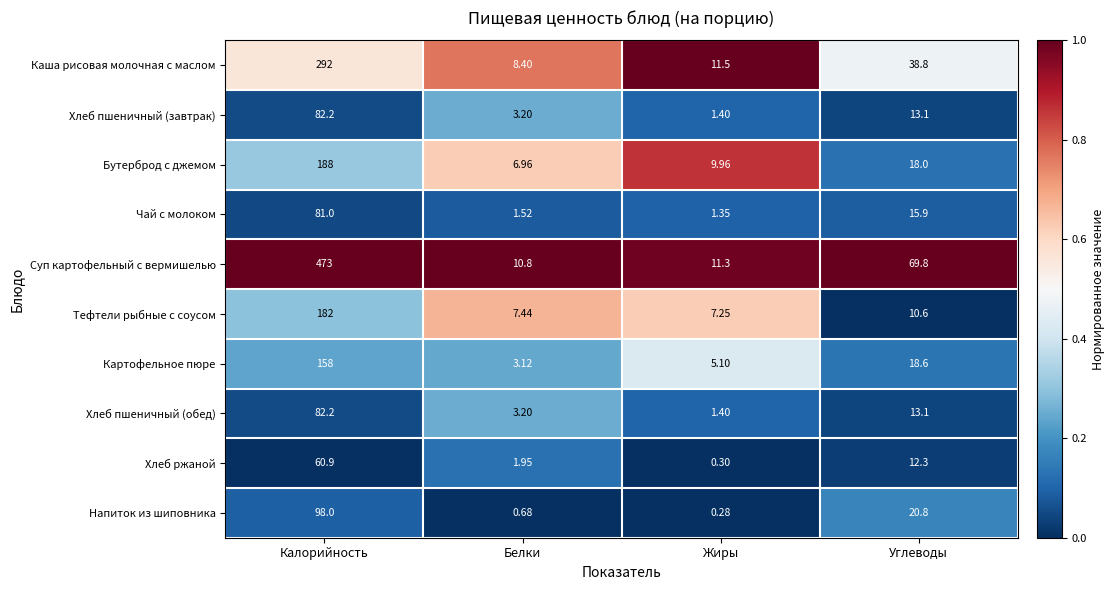

At how many categories does at least one series exceed 0?

4